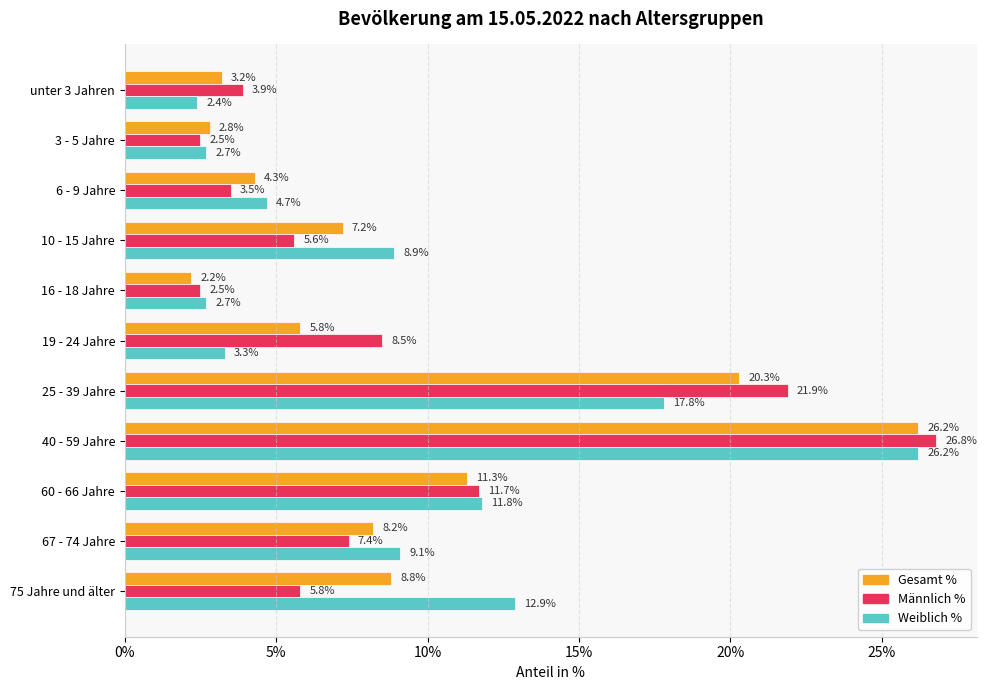

Which label corresponds to the smallest value in the chart?

16 - 18 Jahre